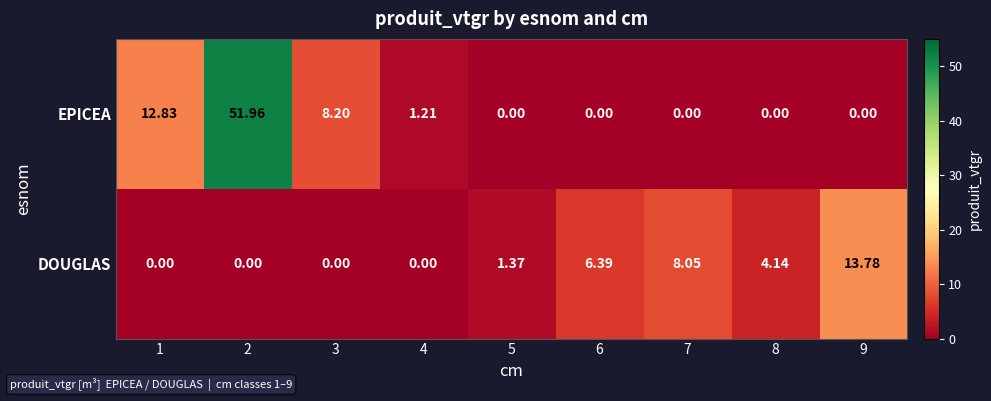

Which series has the largest total across all categories?

EPICEA